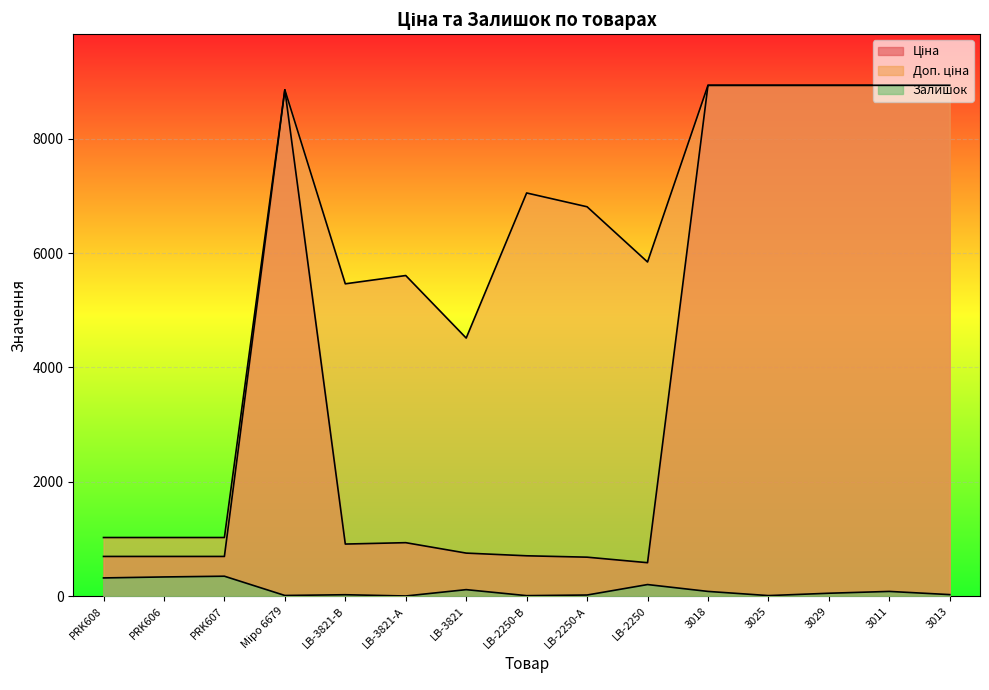

How many series are shown in this chart?

3